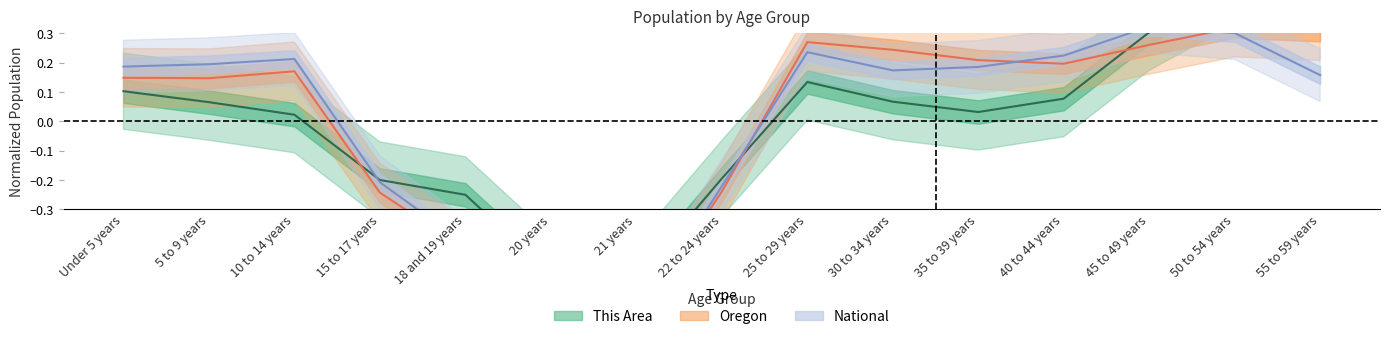

Which has a higher value, 5 to 9 years or Under 5 years?

Under 5 years